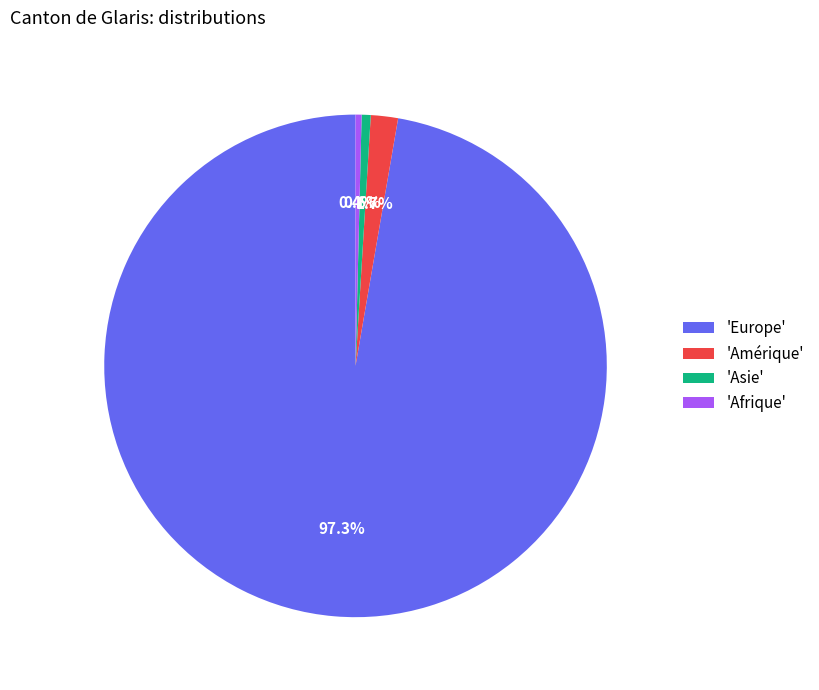

How many segments does this pie chart have?

4